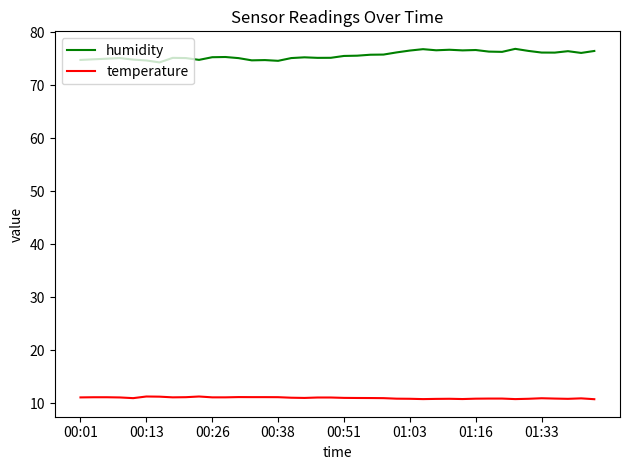

Which series has the largest total across all categories?

humidity